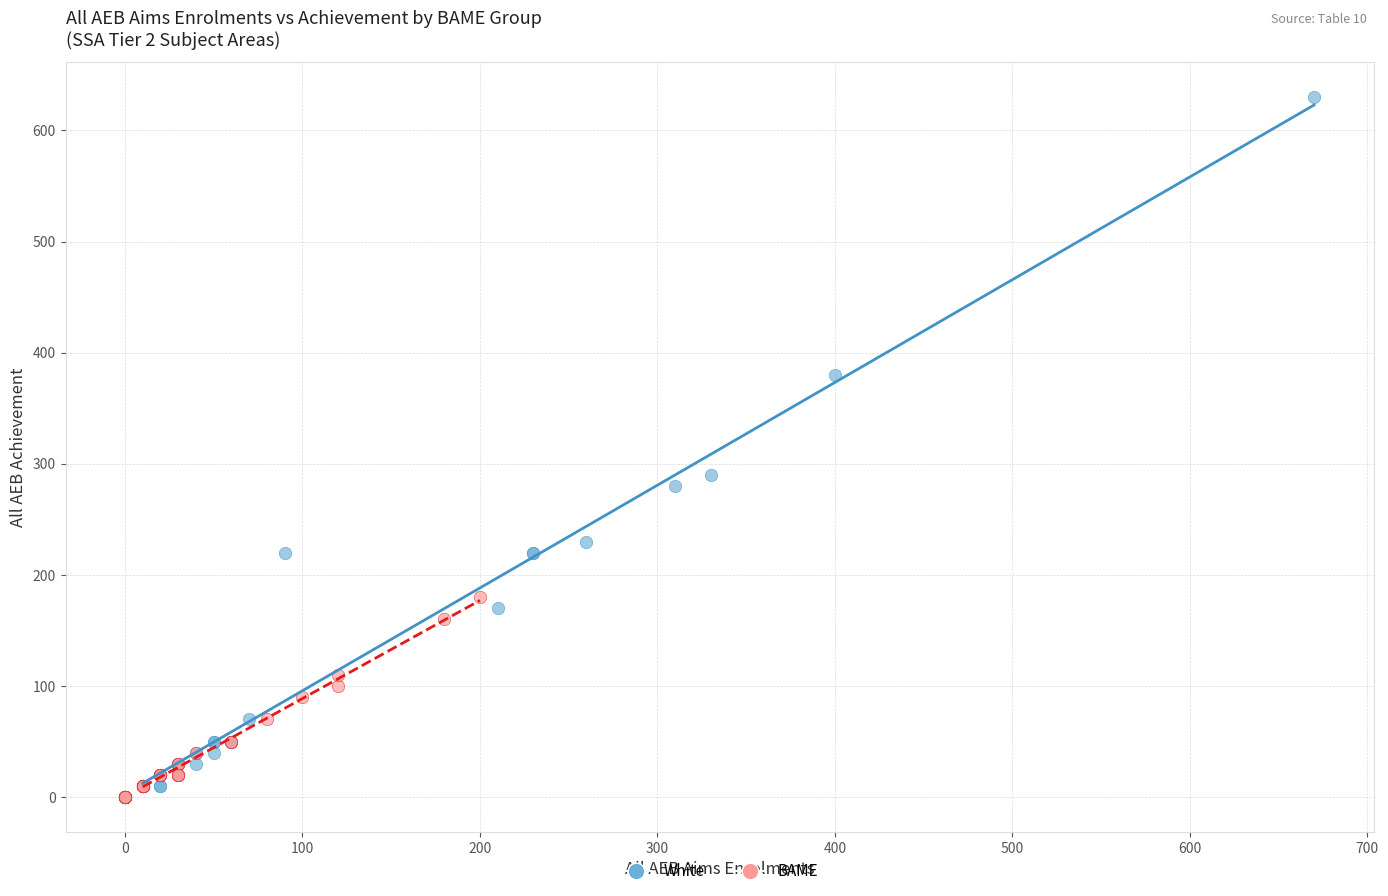

Which series has the largest Y range (max minus min)?

White